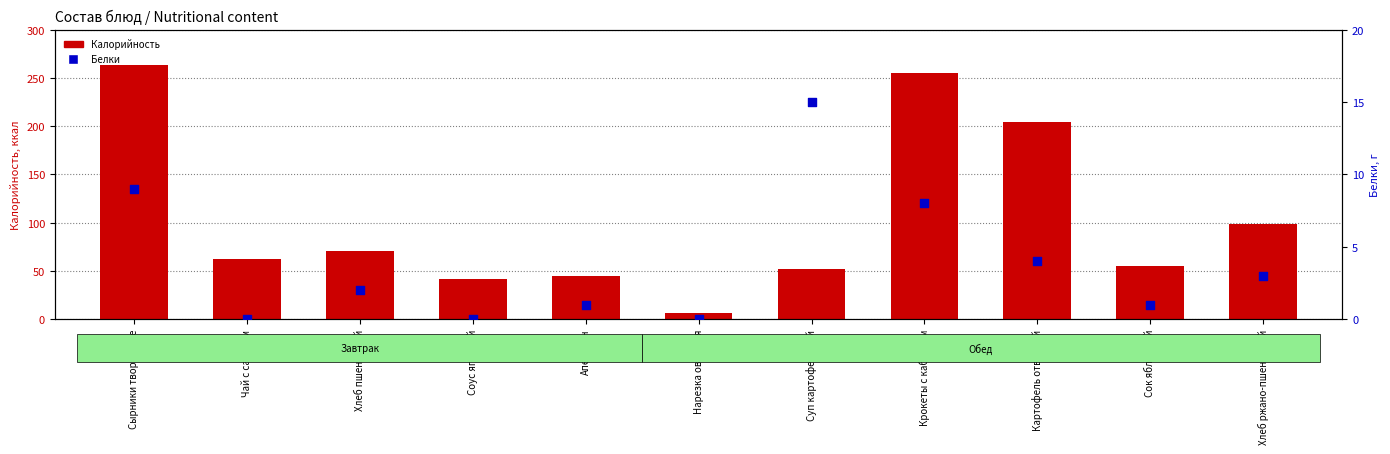

Which series reaches the minimum Y coordinate?

Белки